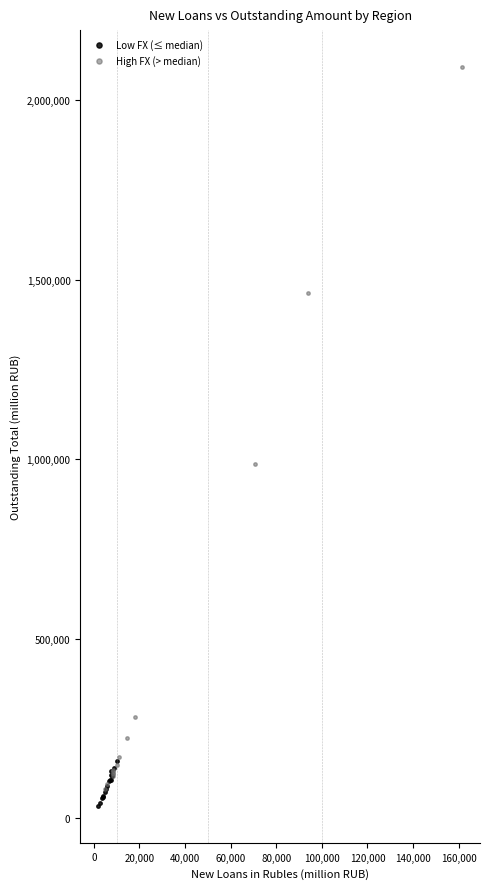

Which series reaches the maximum Y coordinate?

High FX (> median)